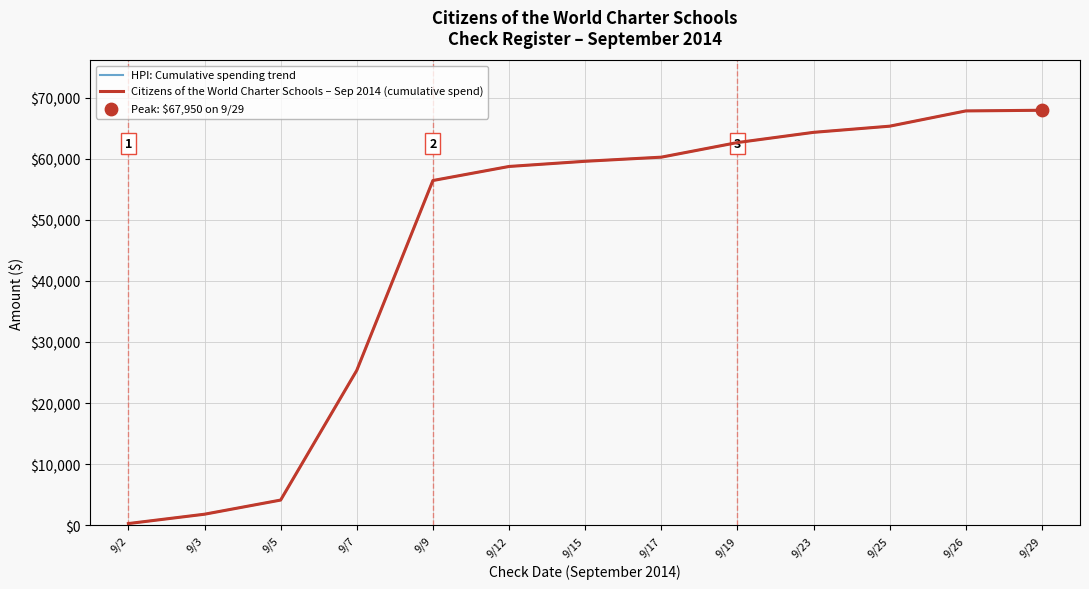

What is the total value across all series at 9/3?

3595.0